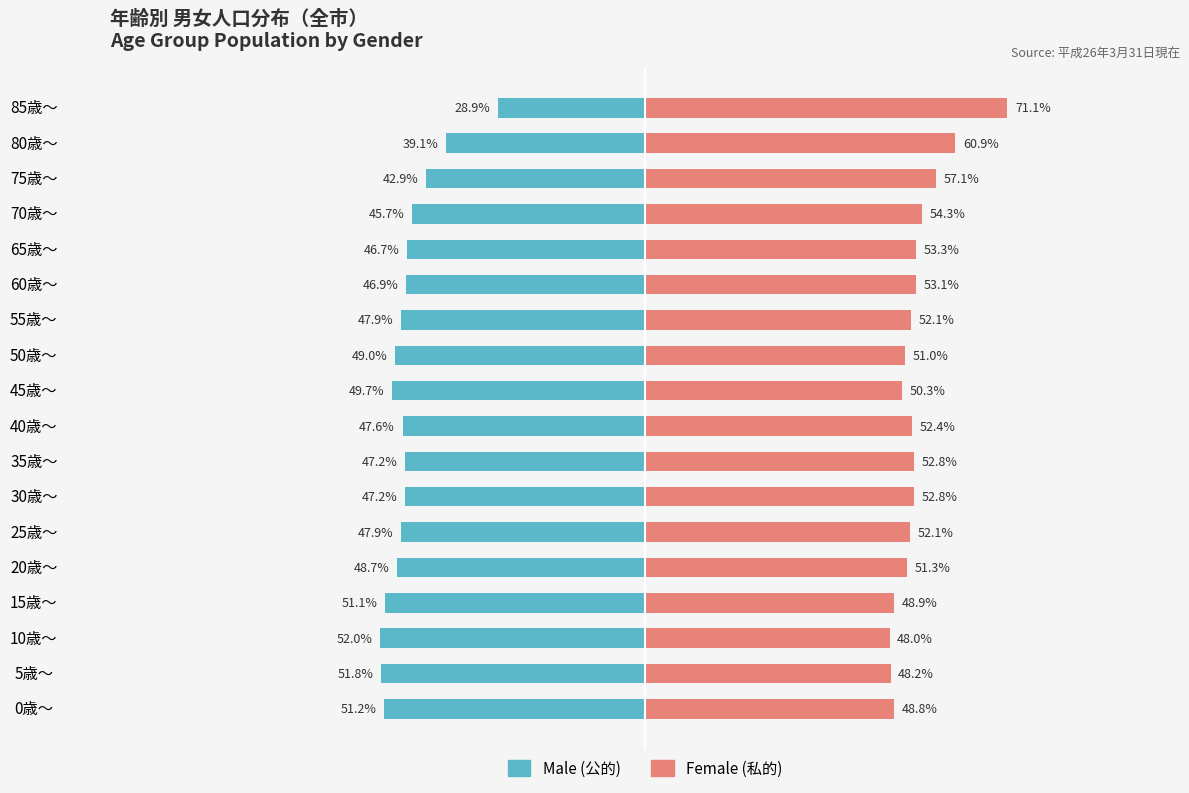

How many values in the Male (Public) series are below -47?

12